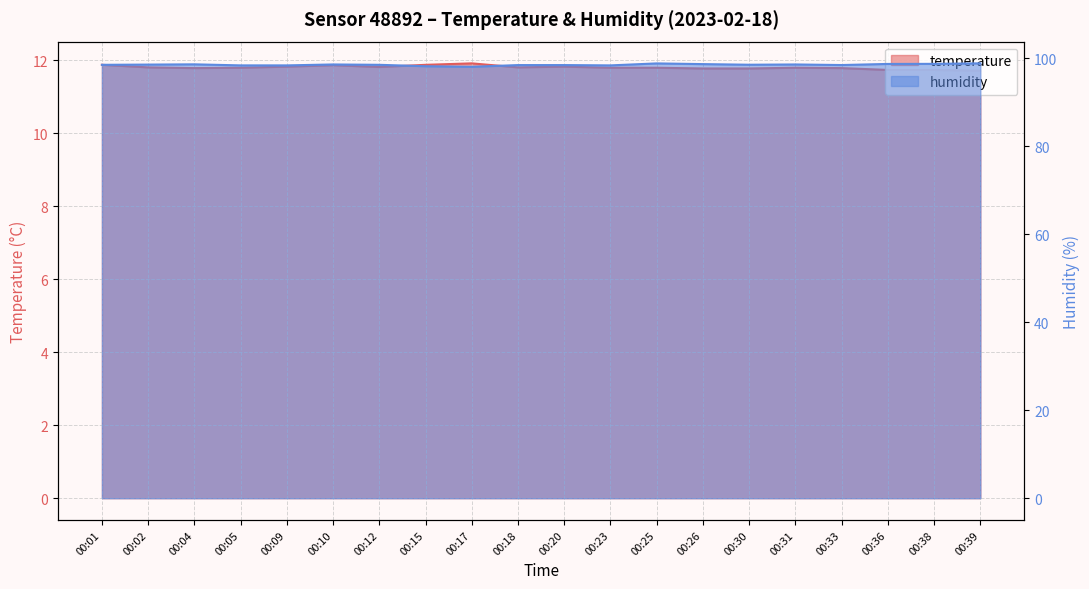

What is the approximate value of humidity at 00:01?

98.5